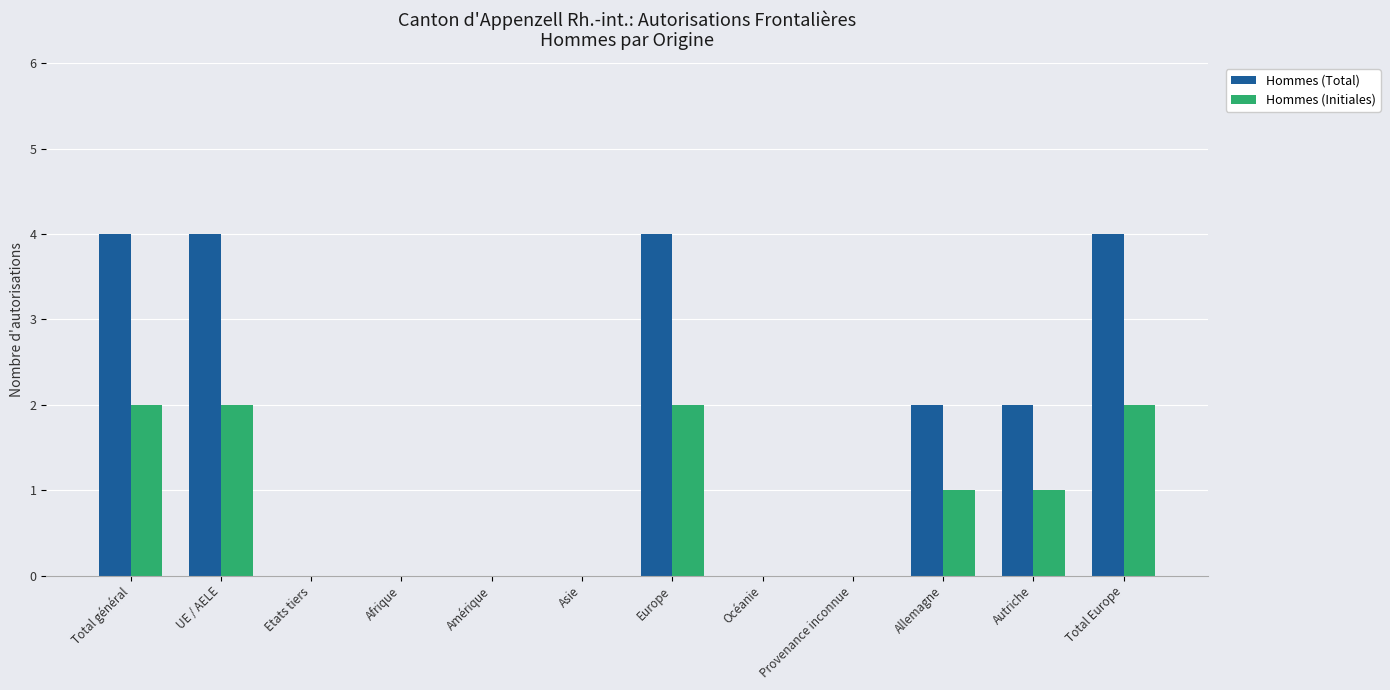

Is it true that Hommes (Total) equals 1 at Total général?

False